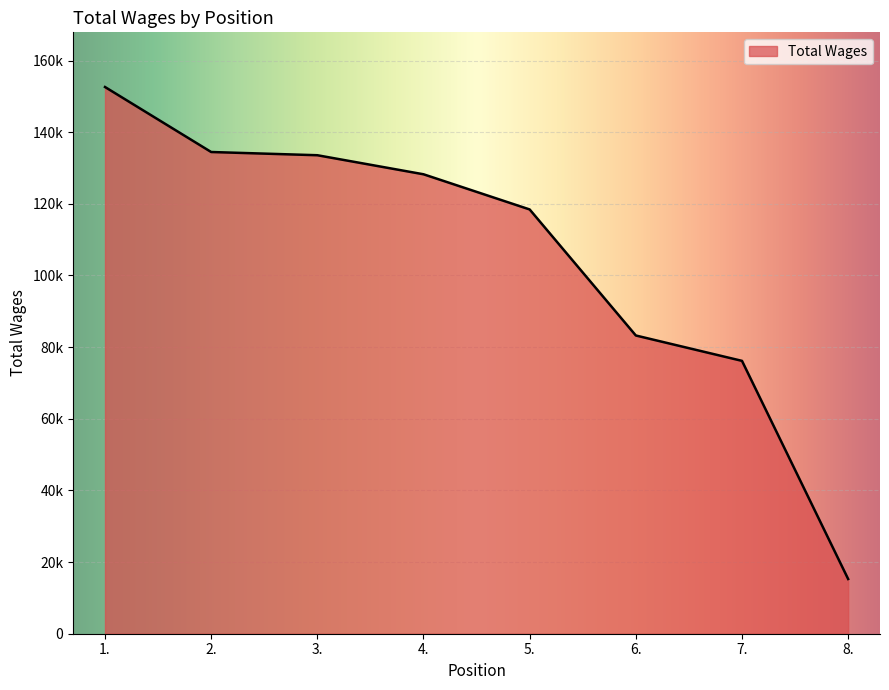

What is the label of the 8th point from the left?

8.